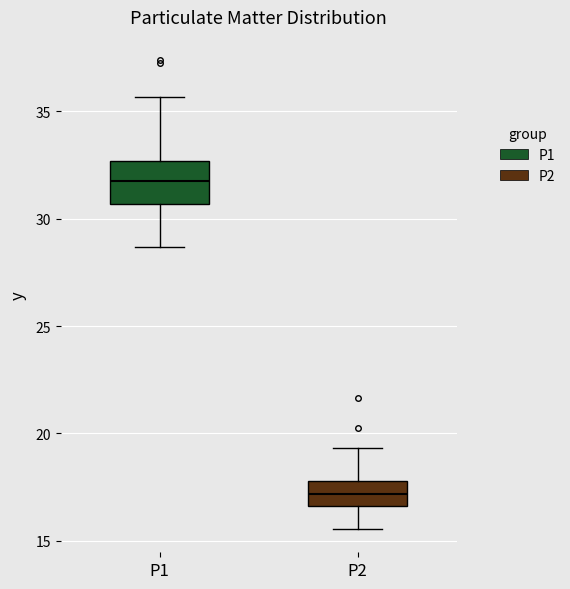

Which box's median line is the lowest?

P2